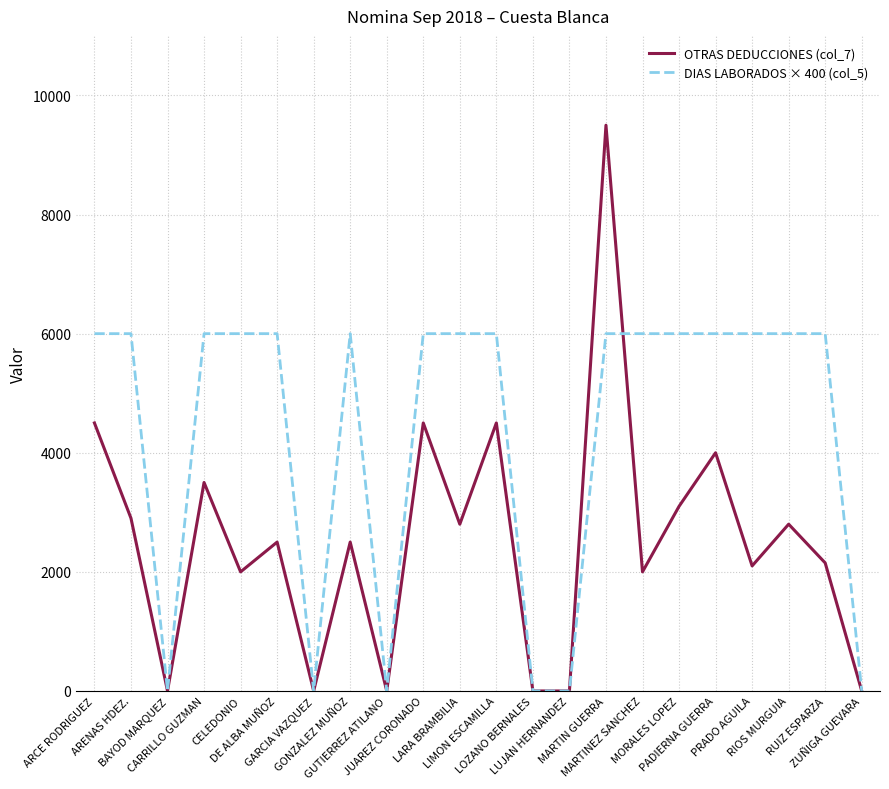

What is the maximum value shown in the chart?

9500.0